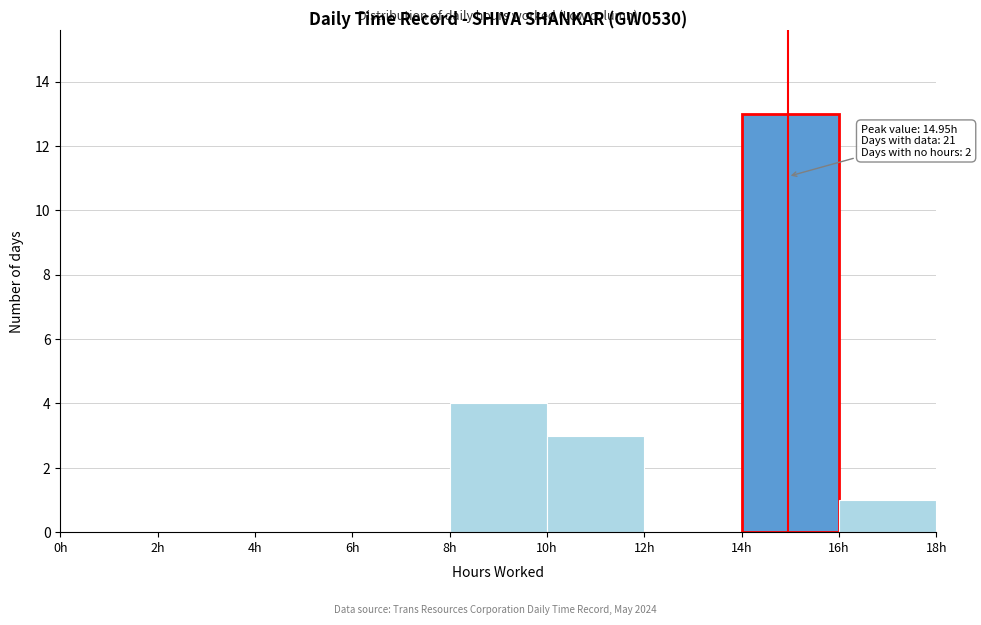

Which range on the x-axis has the tallest bar?

14 to 16